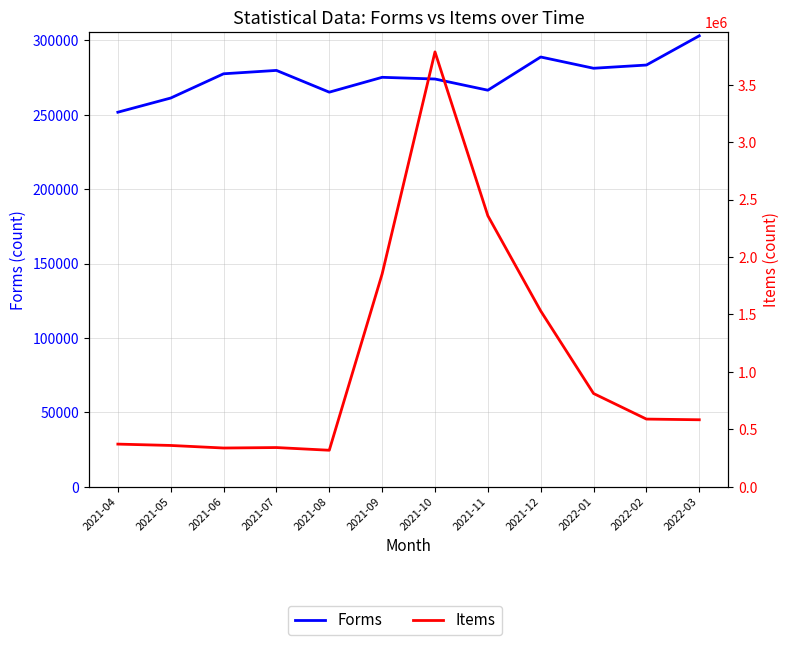

What is the spread (max minus min) of values at 2021-05?

97309